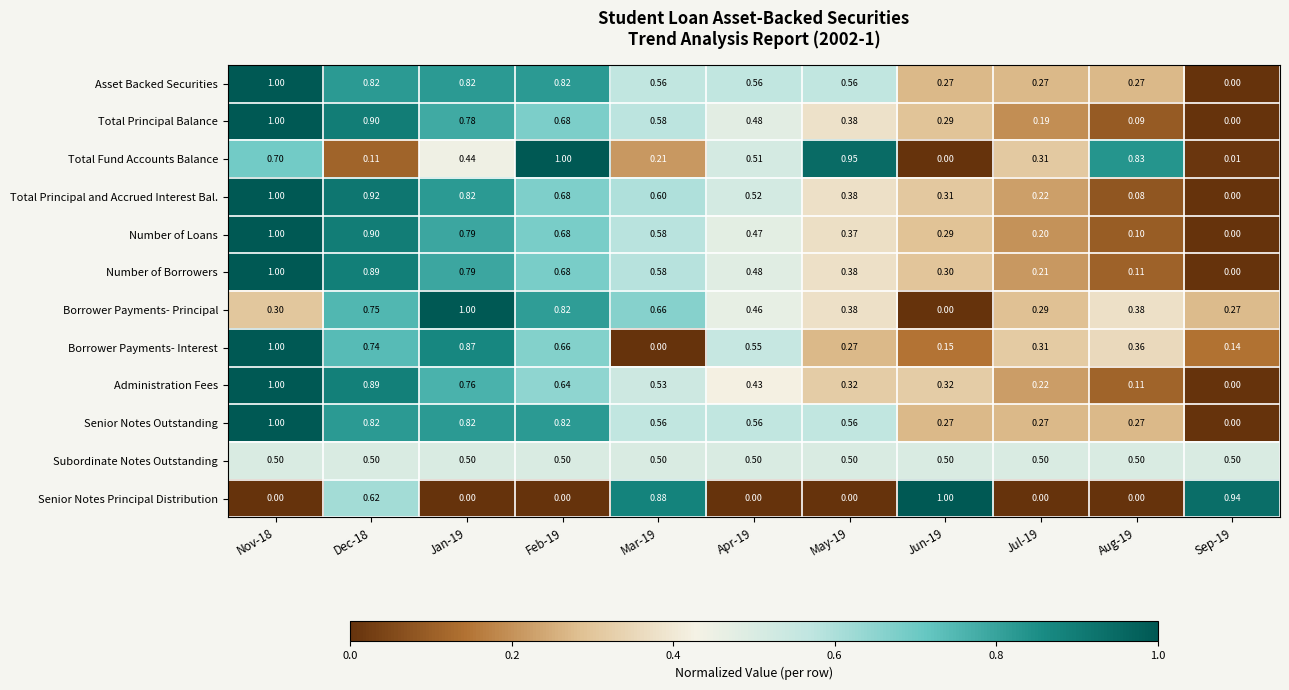

Which series changed the most between Jun-19 and Aug-19?

Senior Notes Principal Distribution